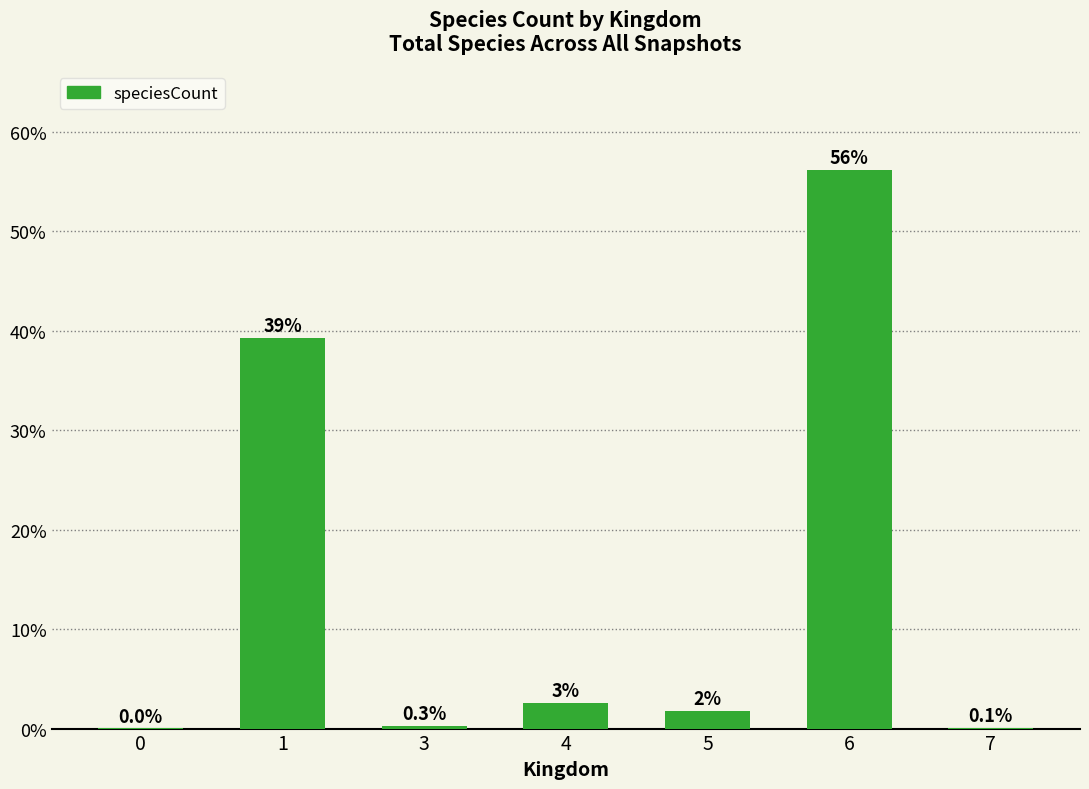

The value at 1 is 39.2. True or false?

True